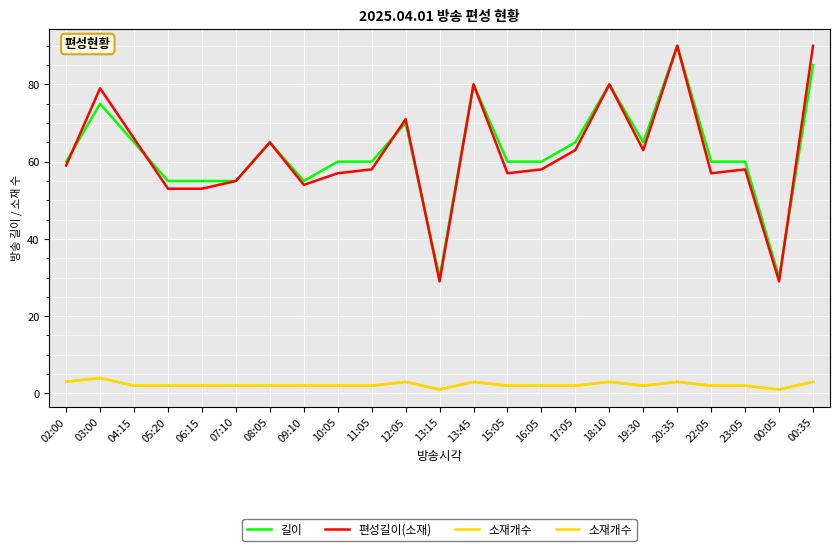

True or false: 소재개수 and 길이 intersect in this chart.

False